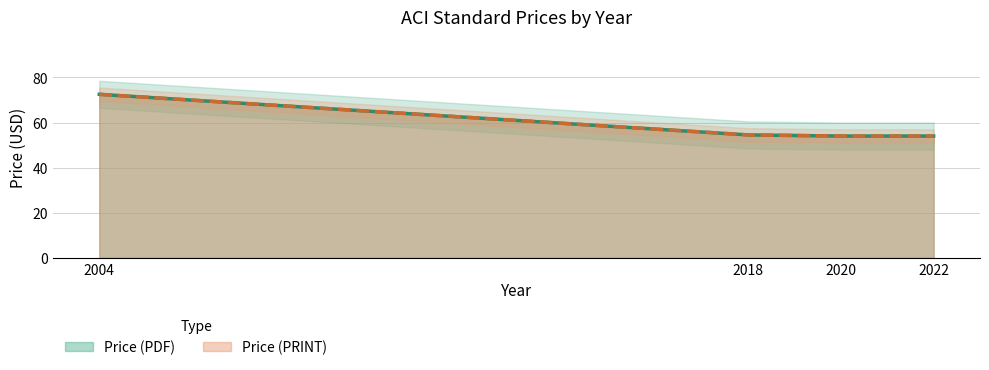

At which category is the sum across all series the highest?

2004